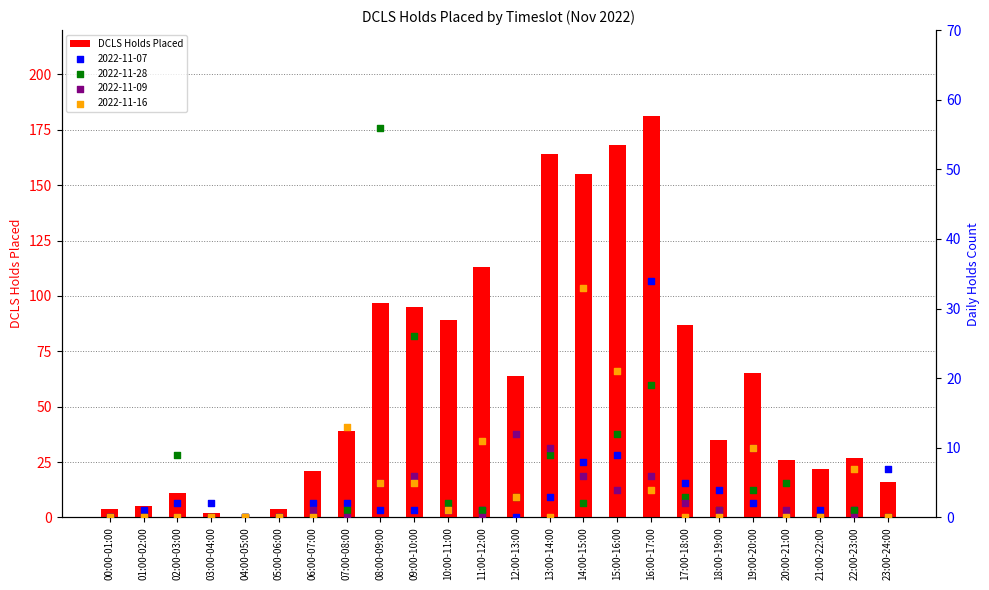

Between 17:00-18:00 and 01:00-02:00, which is larger?

17:00-18:00